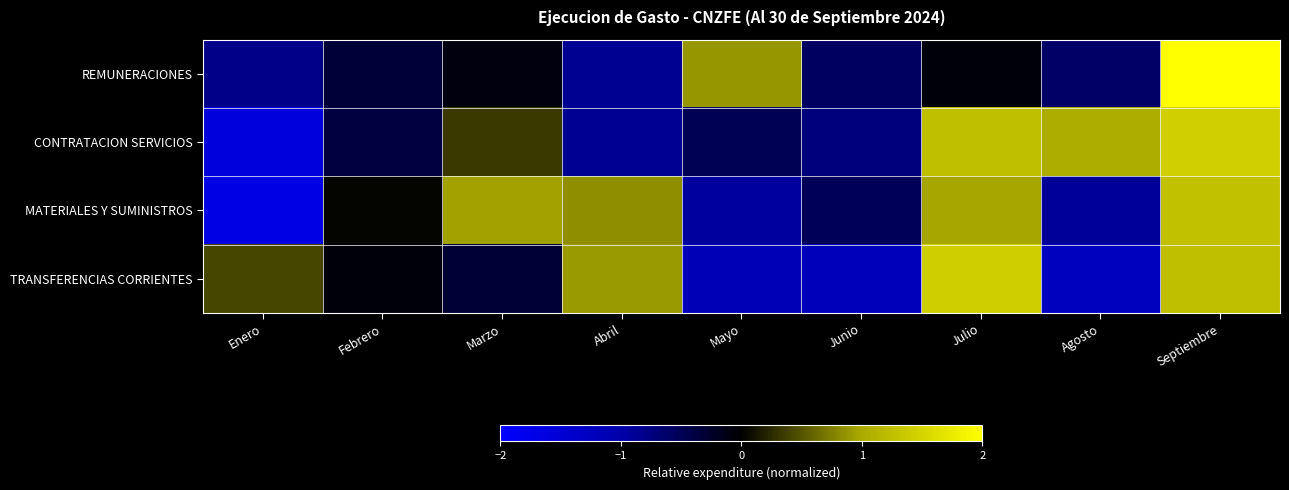

What is the difference between the highest and lowest values at Agosto?

2.3